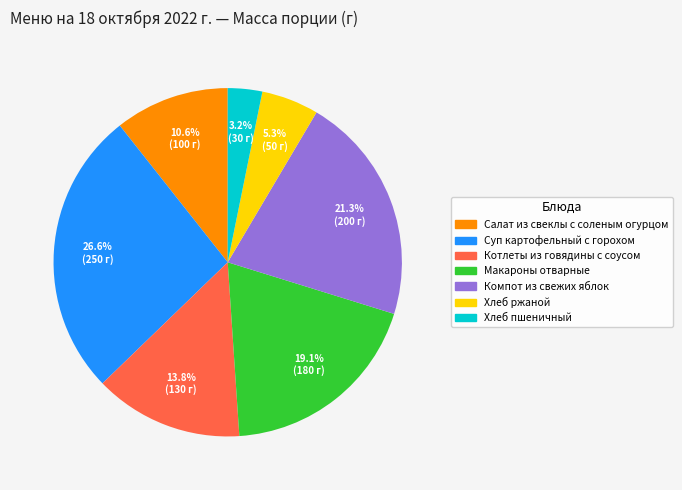

Rank the categories by value from highest to lowest.

Суп картофельный с горохом, Компот из свежих яблок, Макароны отварные, Котлеты из говядины с соусом, Салат из свеклы с соленым огурцом, Хлеб ржаной, Хлеб пшеничный